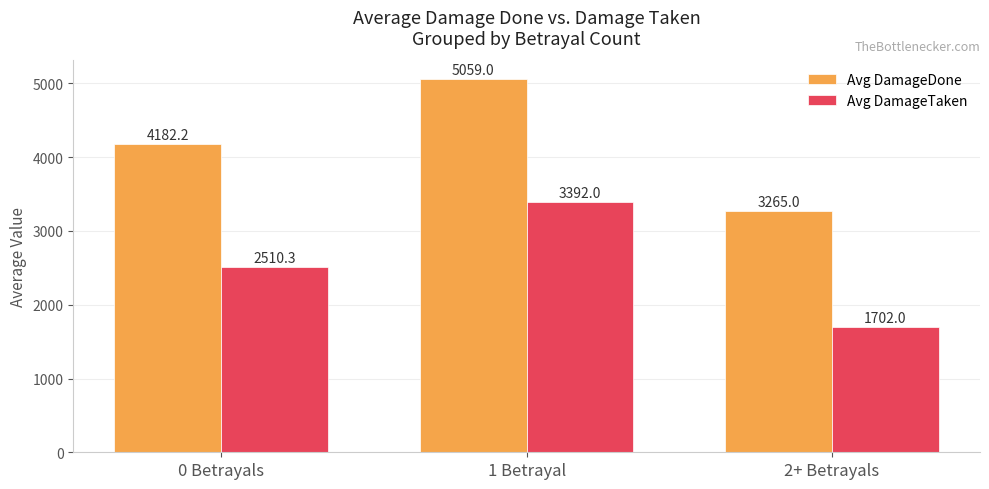

Reading right to left, extract all data points from this chart.

Avg DamageDone: 3265.0	5059.0	4182.2
Avg DamageTaken: 1702.0	3392.0	2510.3